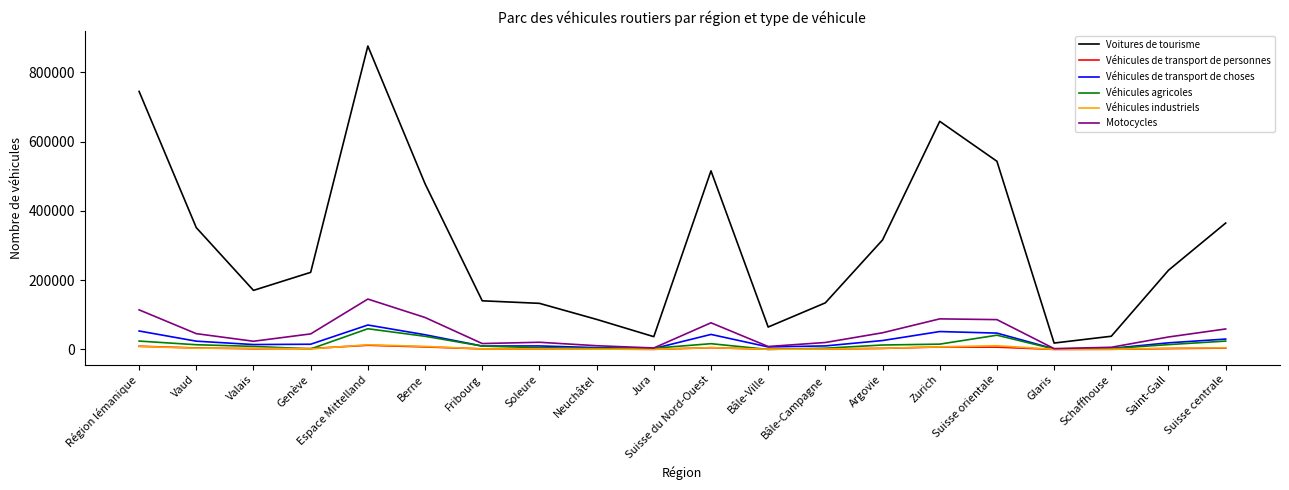

What is the maximum value for Véhicules de transport de choses?

70636